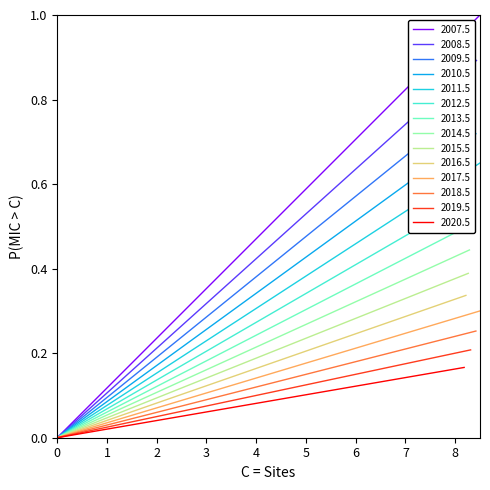

What is the sum of all values?

17.5